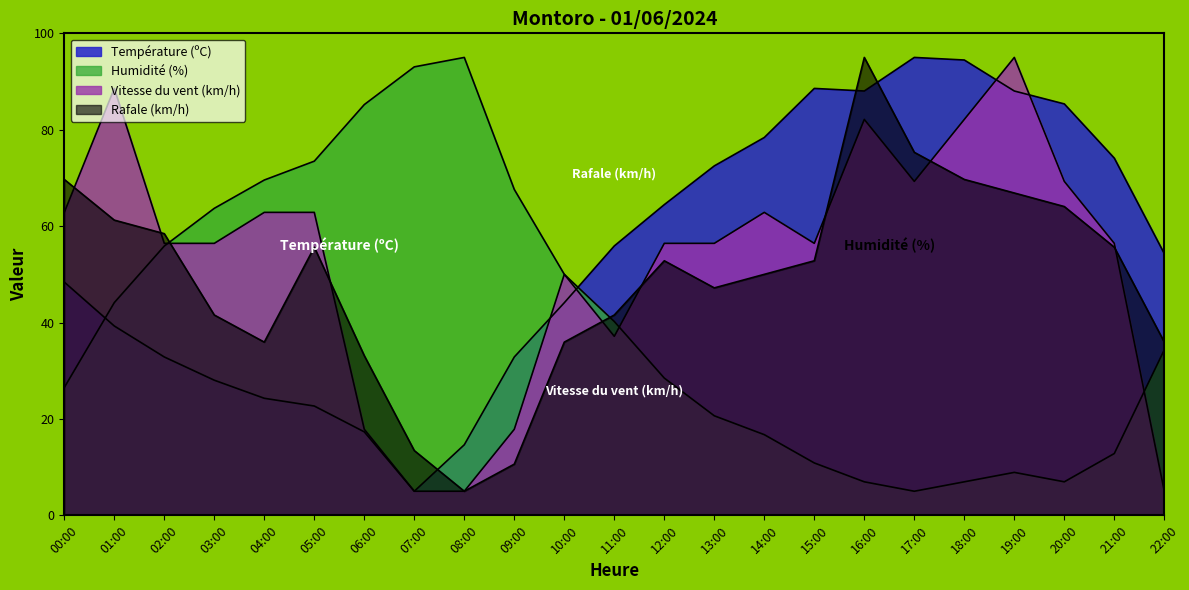

What is the sum of the Humidité (%) values at 07:00 and 15:00?

103.9